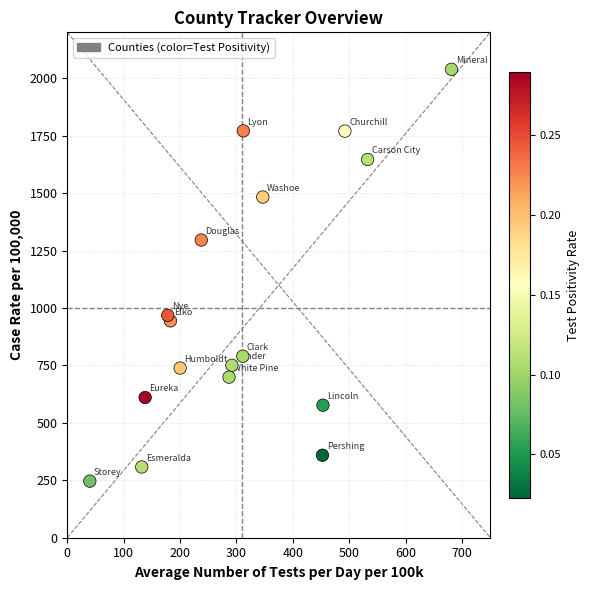

What is the range of X values (max minus min)?

641.2